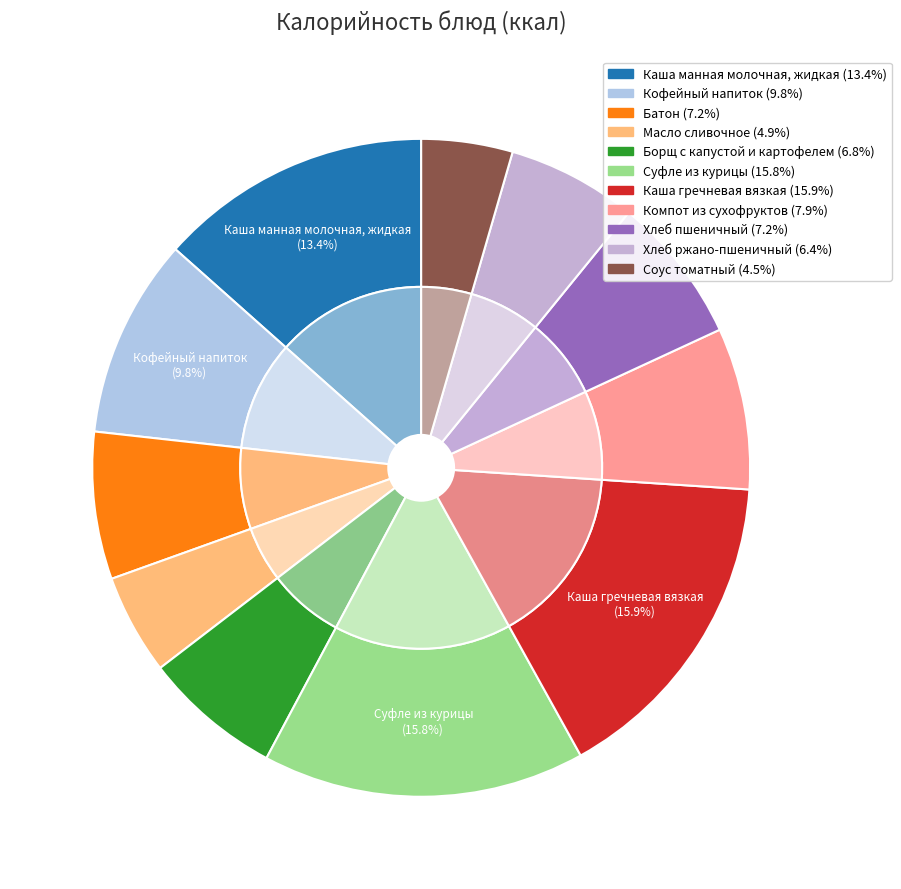

True or false: Каша манная молочная, жидкая accounts for 13% of the total.

True